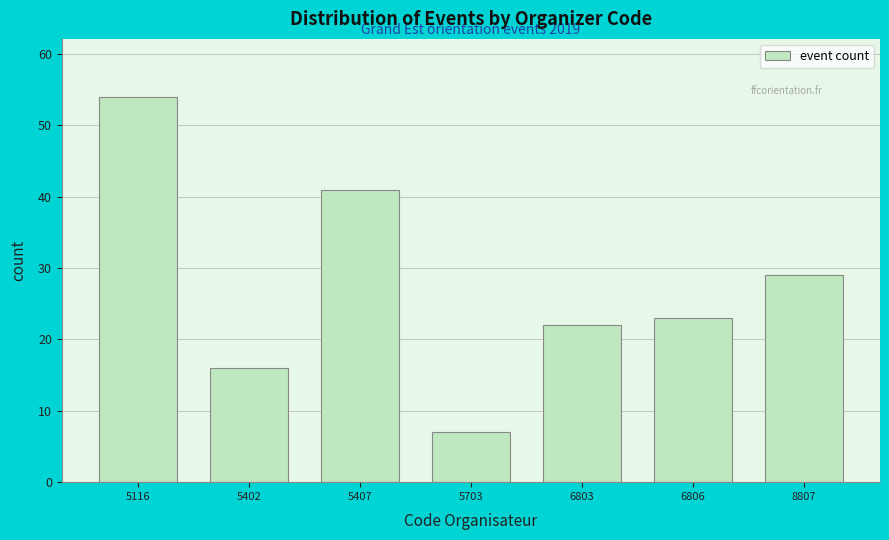

Reading left to right, transcribe all the data shown in this chart.

5116=54	5402=16	5407=41	5703=7	6803=22	6806=23	8807=29